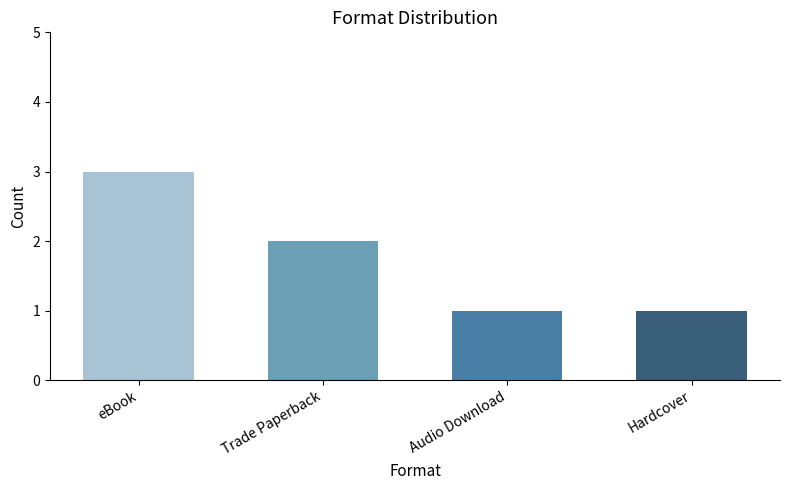

The chart shows a value of 4 at Trade Paperback. True or false?

False